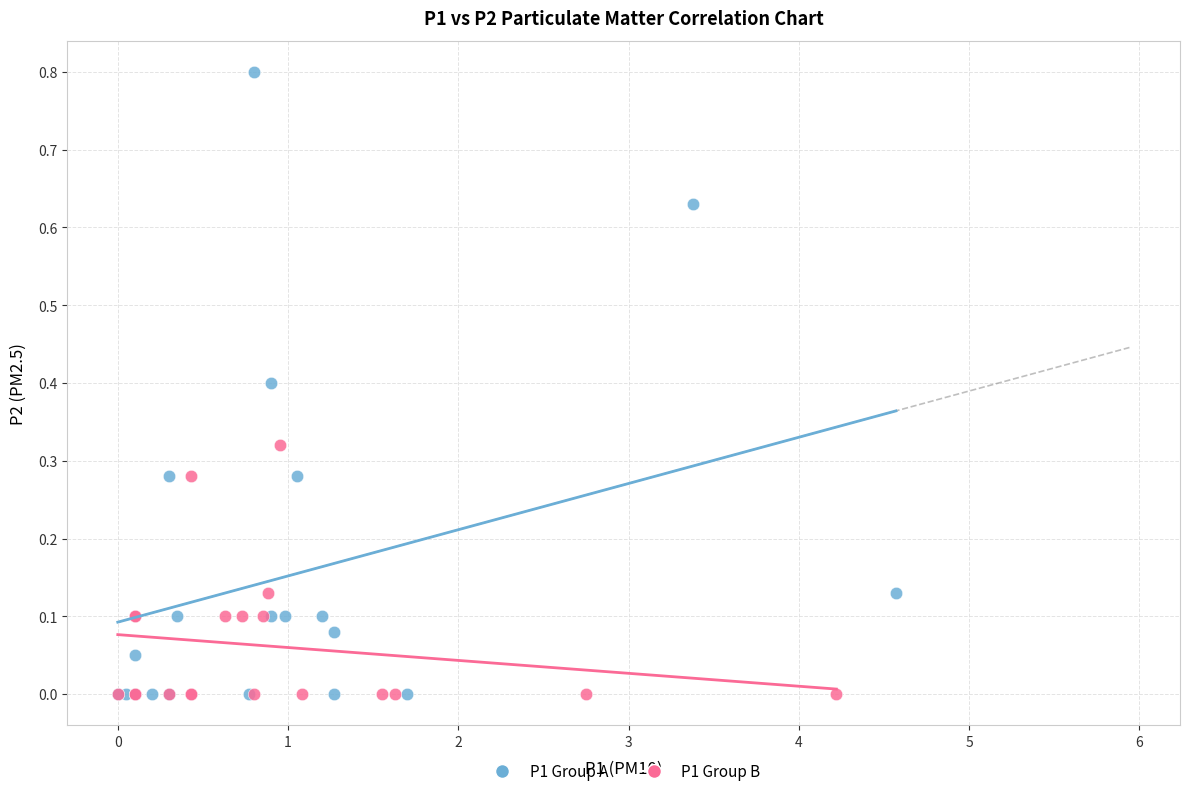

Which series has the widest spread of Y values?

P1 Group A